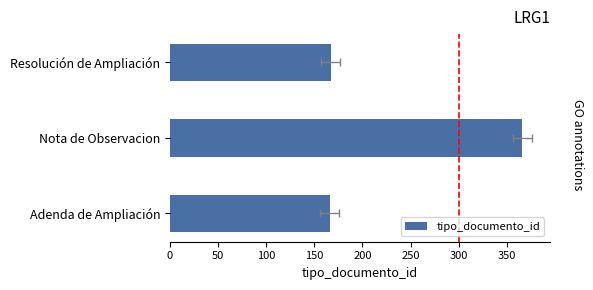

Are the bars grouped side by side (vs. stacked)?

No